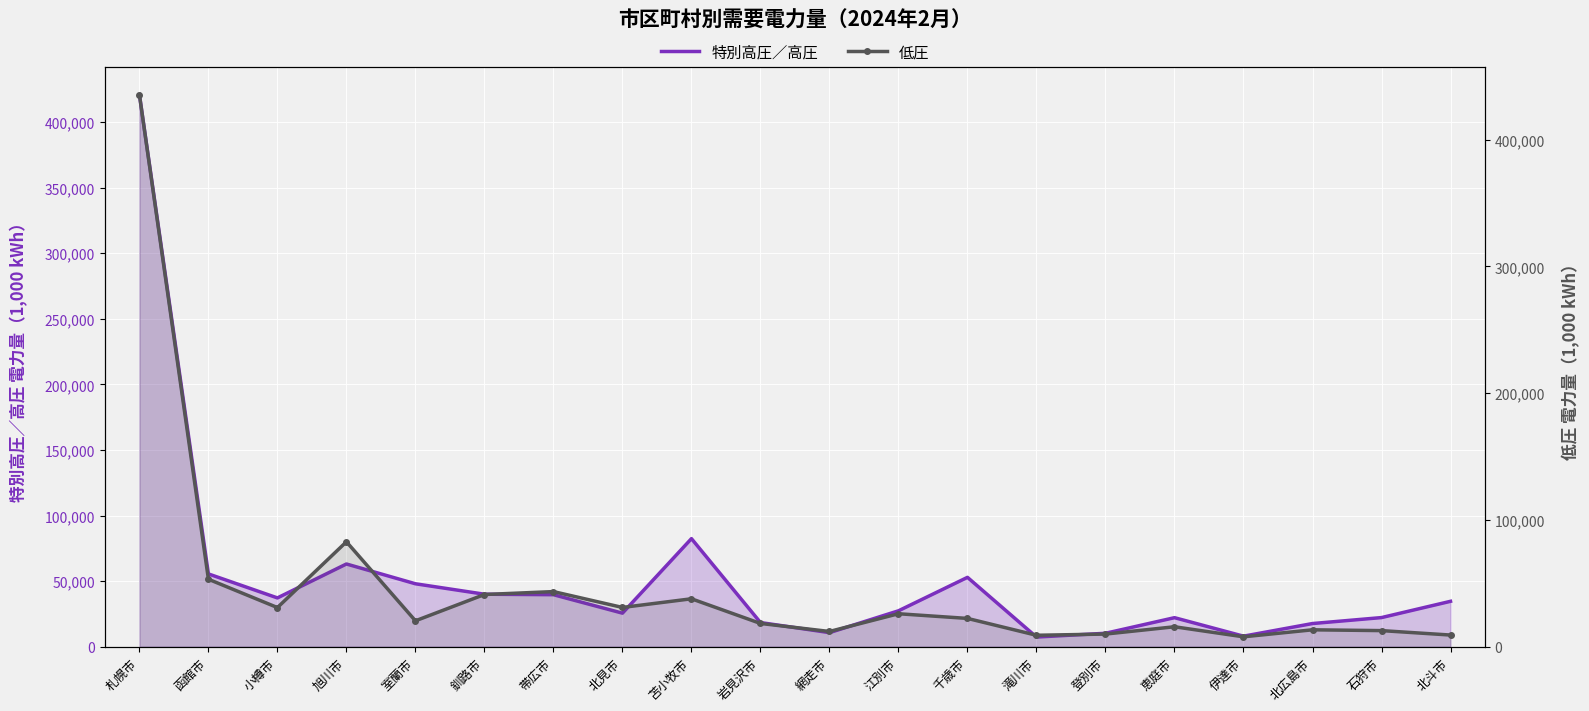

How many lines are shown in the chart?

2